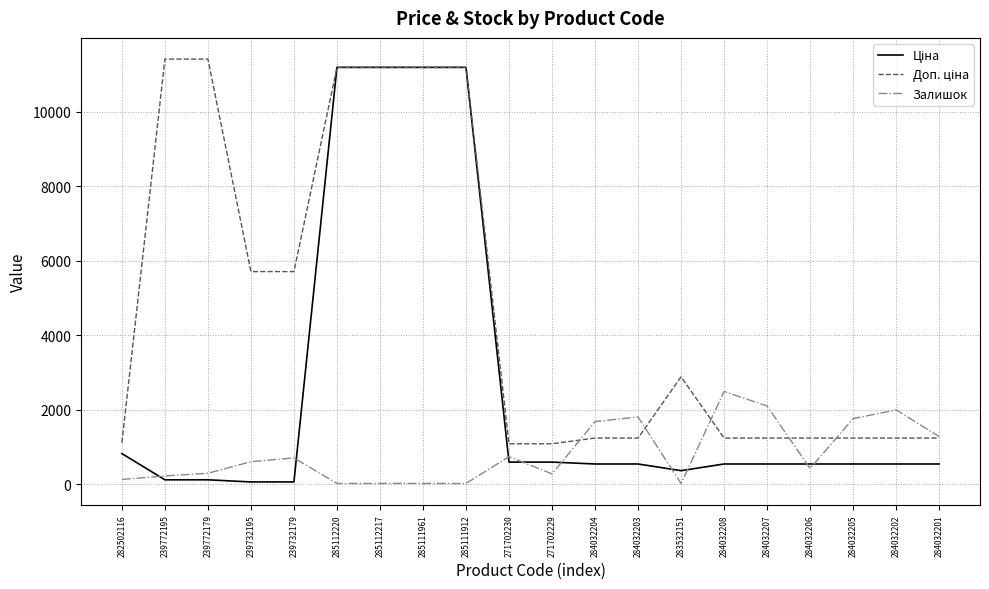

What position from the left is 284032203?

13